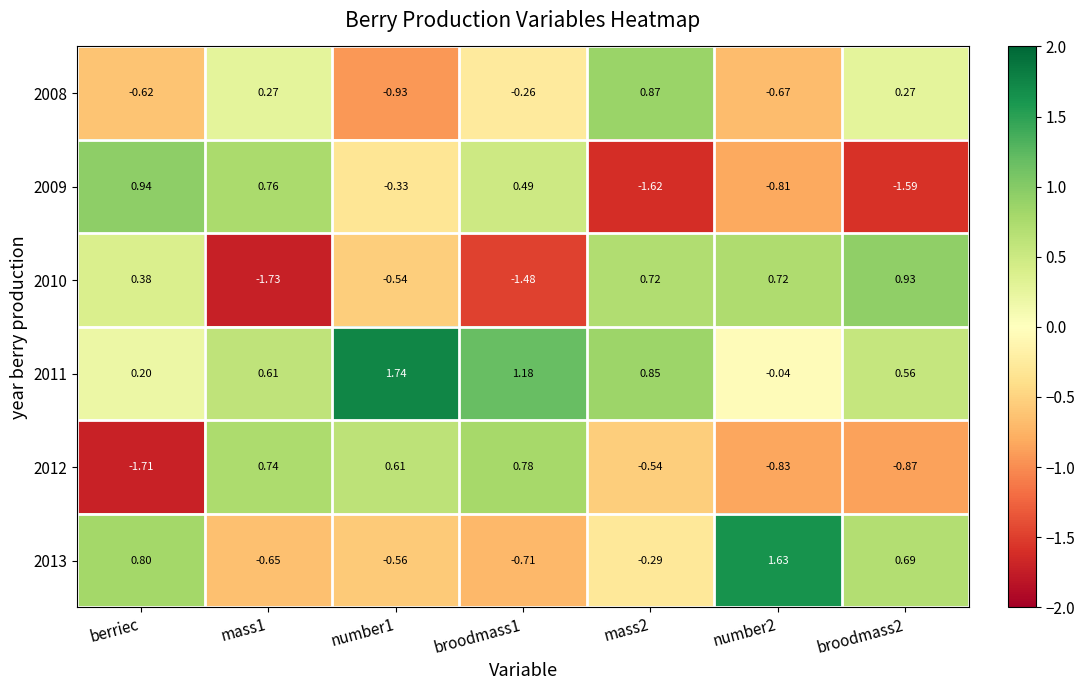

Is the value of 2010 at broodmass2 greater than the value of 2011 at broodmass1?

No